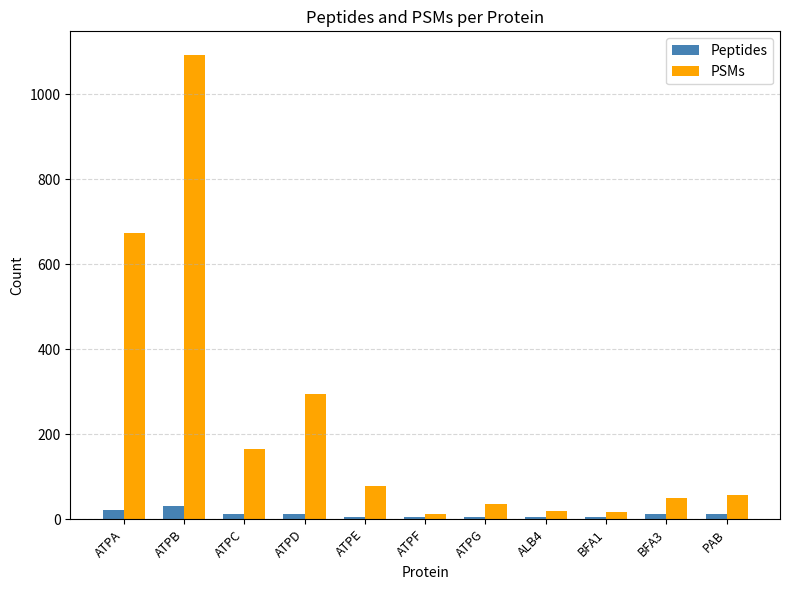

True or false: PSMs has a value of 39 at ATPC.

False